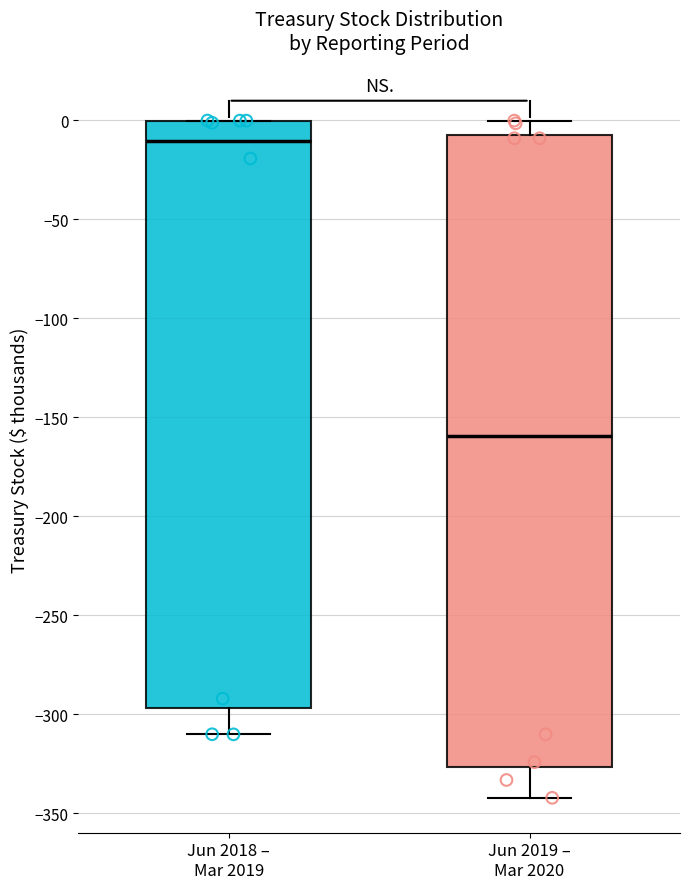

Reading left to right, transcribe this box plot: for each box, give where its median line is, the range the box spans, and where its two whiskers end, as read against the y-axis. The values are not printed on the chart, so give them approximately, as read against the axis.

Jun 2018 – Mar 2019: median -10, box -295 to 0, whiskers -310 to 0
Jun 2019 – Mar 2020: median -160, box -325 to -5, whiskers -340 to 0